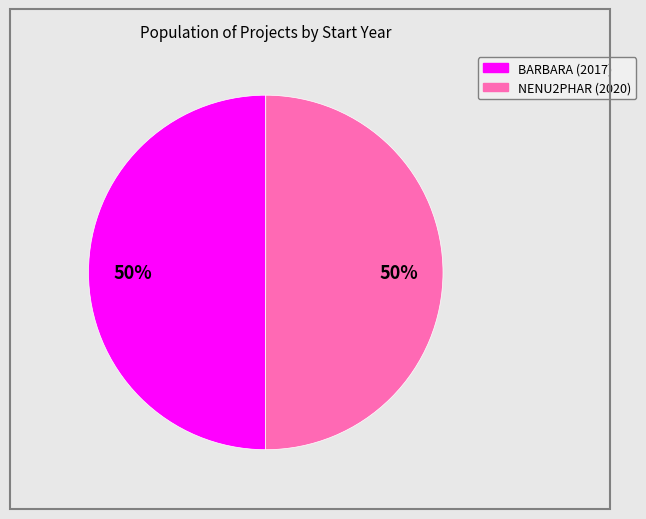

To the nearest percent, what is the average slice percentage?

50%